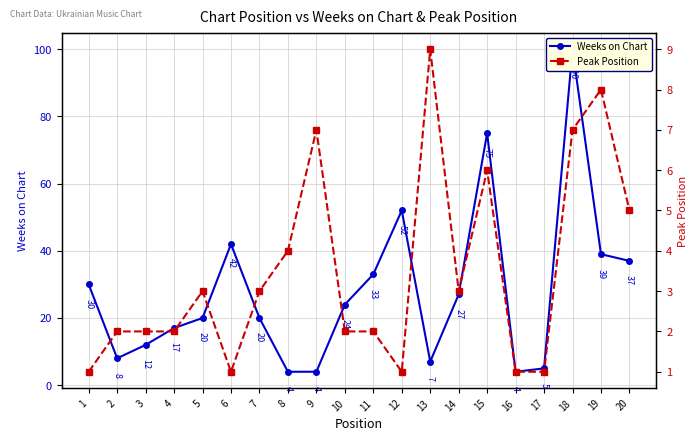

What is the average value of the Weeks on Chart series?

28